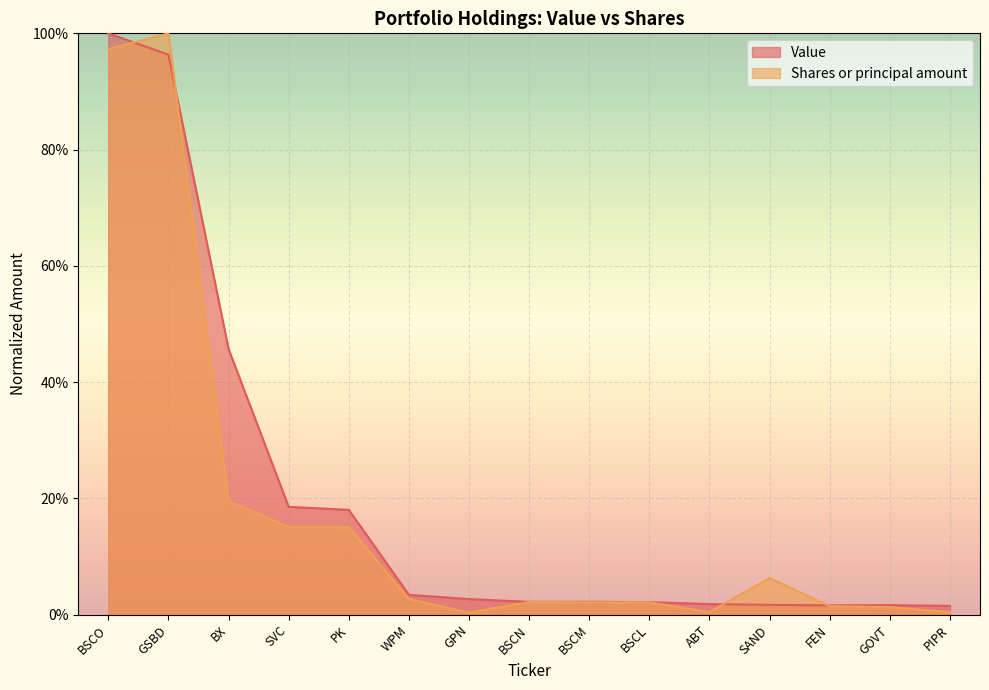

List the series in order of their overall mean, lowest first.

Shares or principal amount, Value